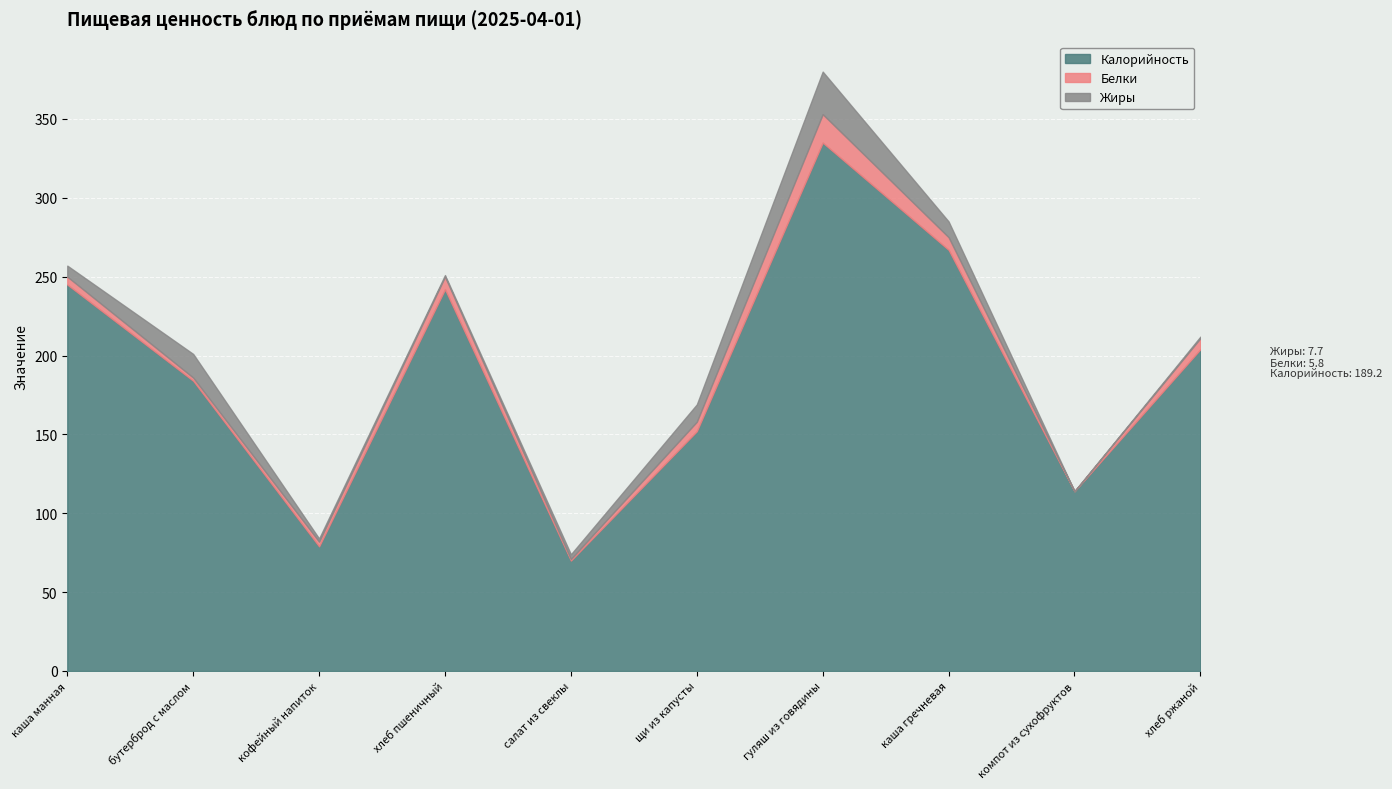

Reading left to right, extract all data points from this chart.

Калорийность: каша манная=245	бутерброд с маслом=184	кофейный напиток=79	хлеб пшеничный=242	салат из свеклы=70	щи из капусты=152	гуляш из говядины=335	каша гречневая=267	компот из сухофруктов=114	хлеб ржаной=204
Белки: каша манная=5	бутерброд с маслом=2	кофейный напиток=3	хлеб пшеничный=8	салат из свеклы=1	щи из капусты=6	гуляш из говядины=18	каша гречневая=8	компот из сухофруктов=0	хлеб ржаной=7
Жиры: каша манная=7	бутерброд с маслом=15	кофейный напиток=2	хлеб пшеничный=1	салат из свеклы=3	щи из капусты=11	гуляш из говядины=27	каша гречневая=10	компот из сухофруктов=0	хлеб ржаной=1